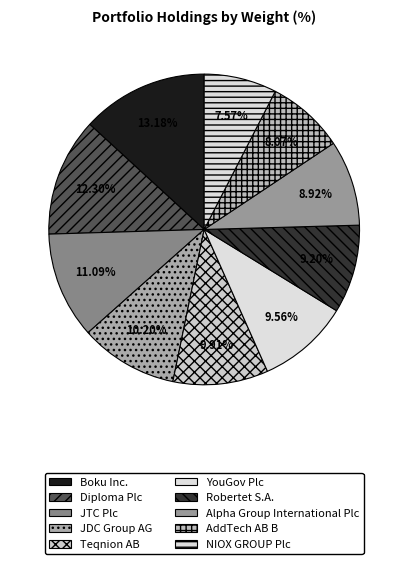

What is the total percentage of Robertet S.A. and YouGov Plc?

18.8%